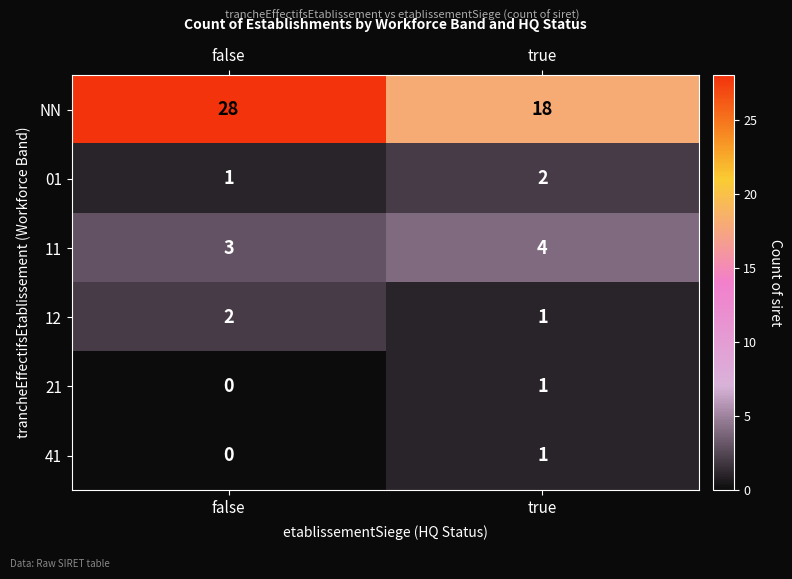

What value does the 11 series have at false?

3